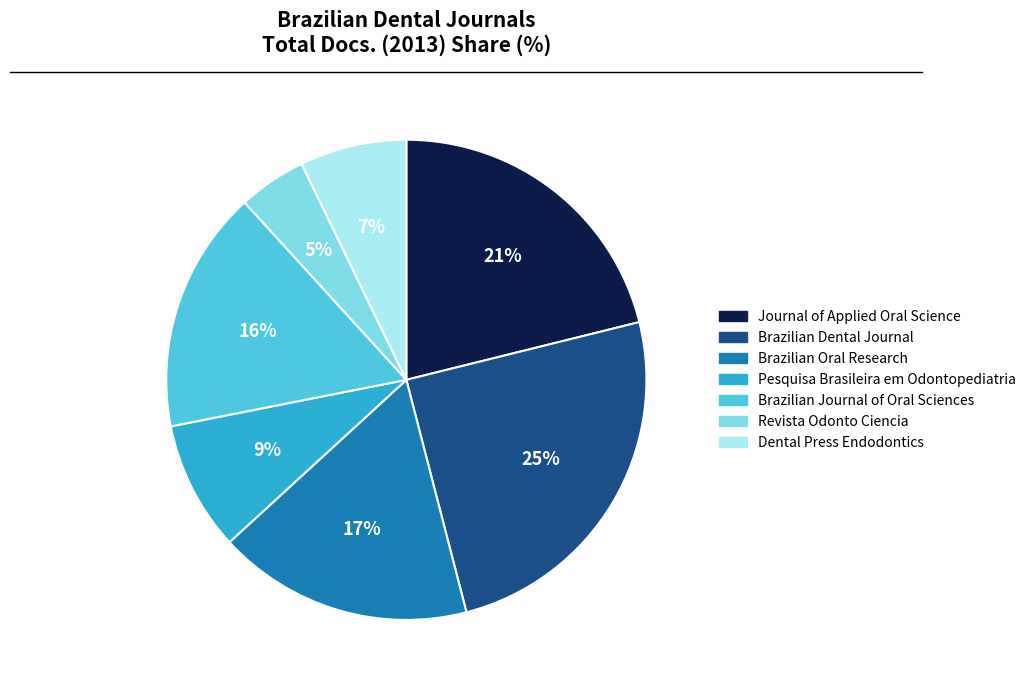

Do Brazilian Oral Research and Revista Odonto Ciencia together represent more than half of the pie?

No